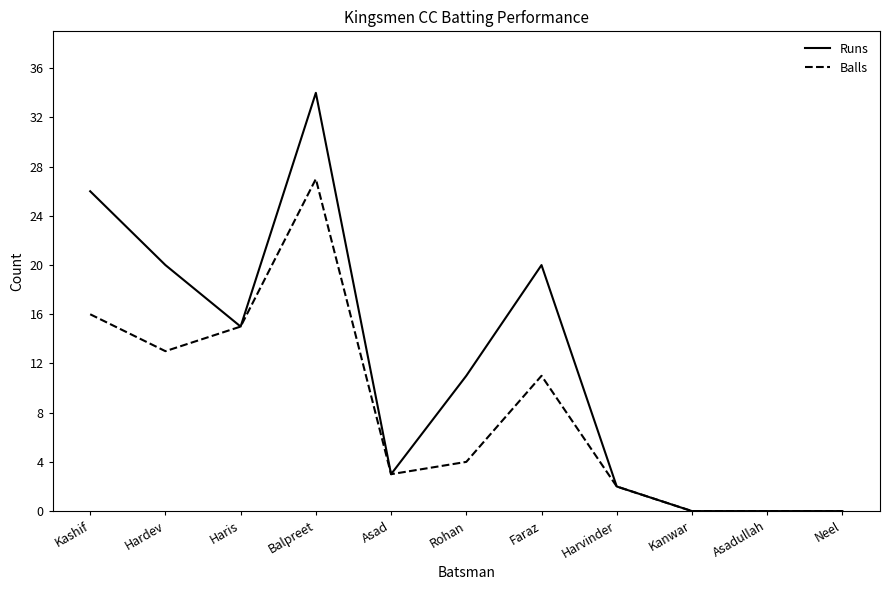

Reading right to left, what are all the values shown in this chart?

Runs: 0	0	0	2	20	11	3	34	15	20	26
Balls: 0	0	0	2	11	4	3	27	15	13	16